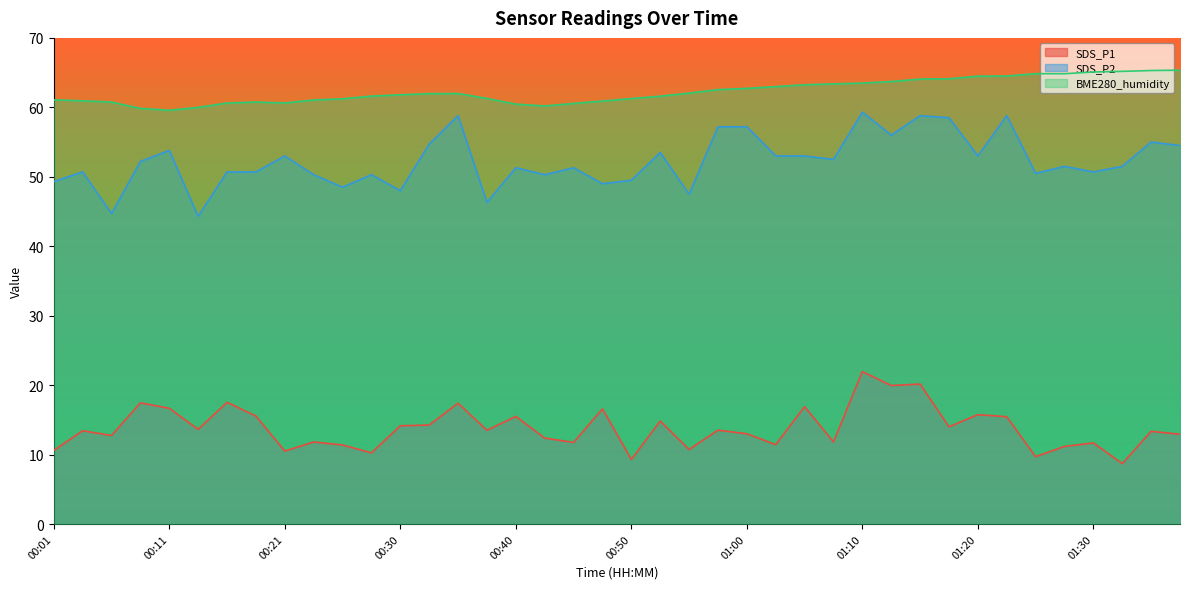

What is the maximum value shown in the chart?

65.3